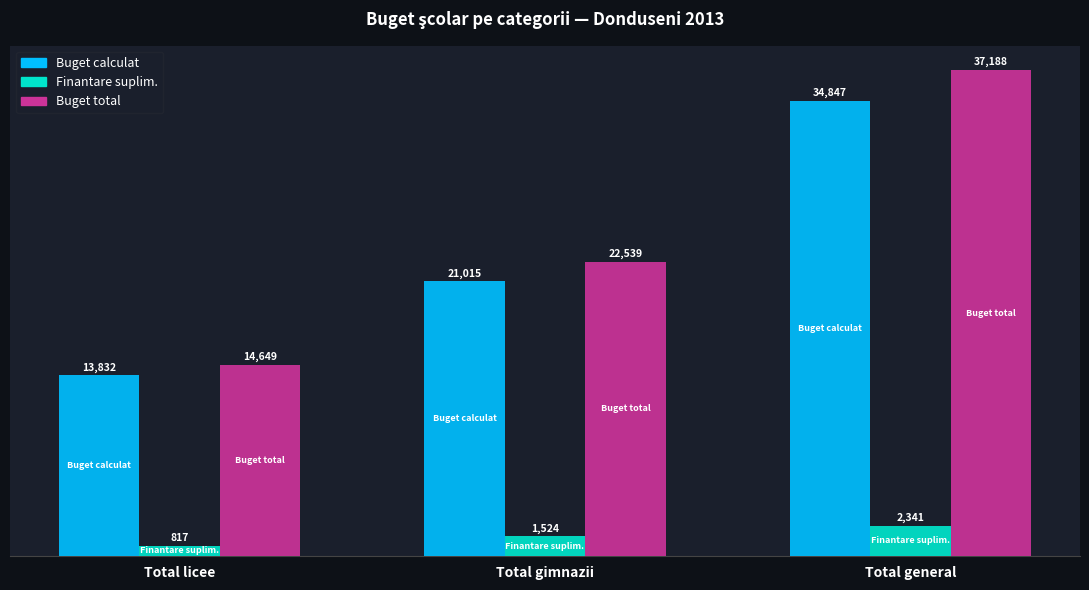

What is the sum of the Buget total values at Total licee and Total gimnazii?

37188.0